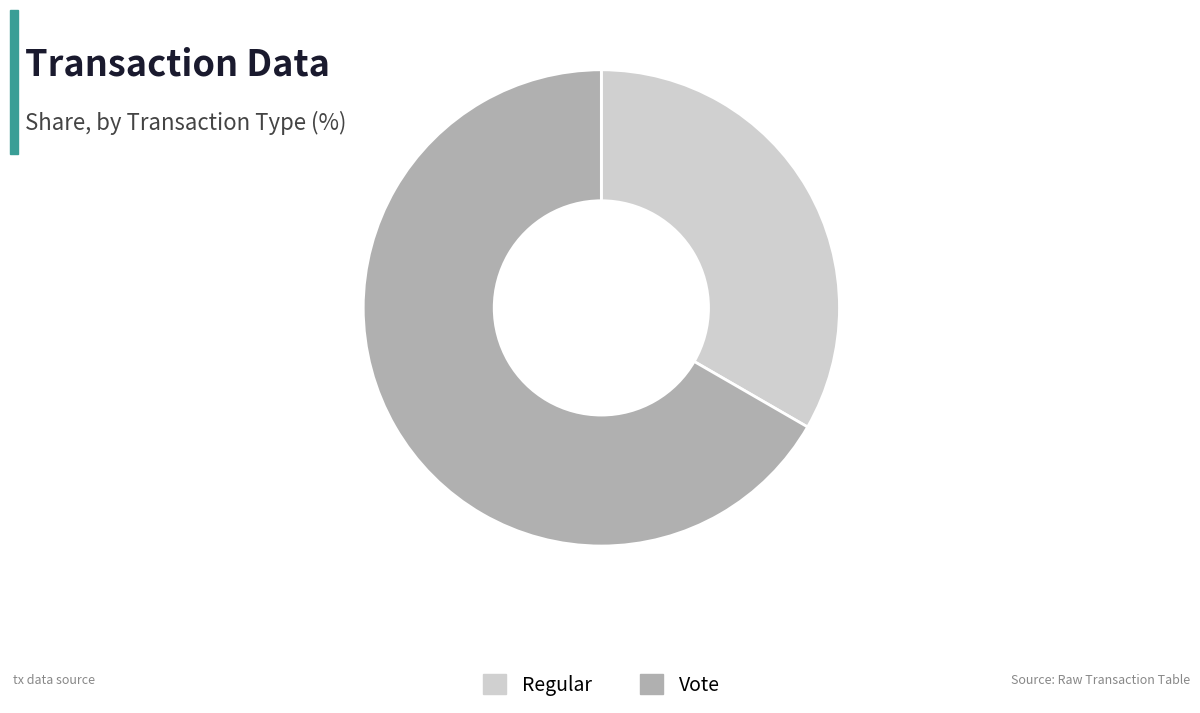

Is it true that Regular is 33% of the pie?

True